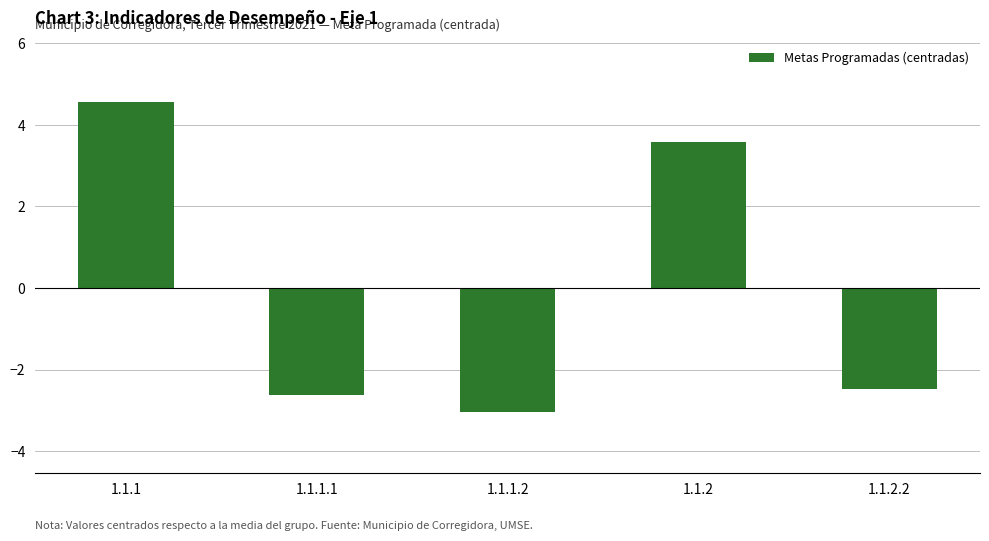

What value does the data have at 1.1.2.2?

-2.5